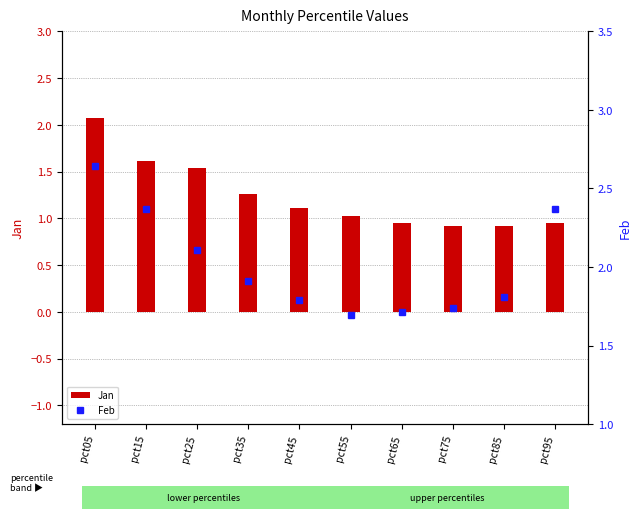

True or false: Jan has a value of 1.0 at pct95.

True